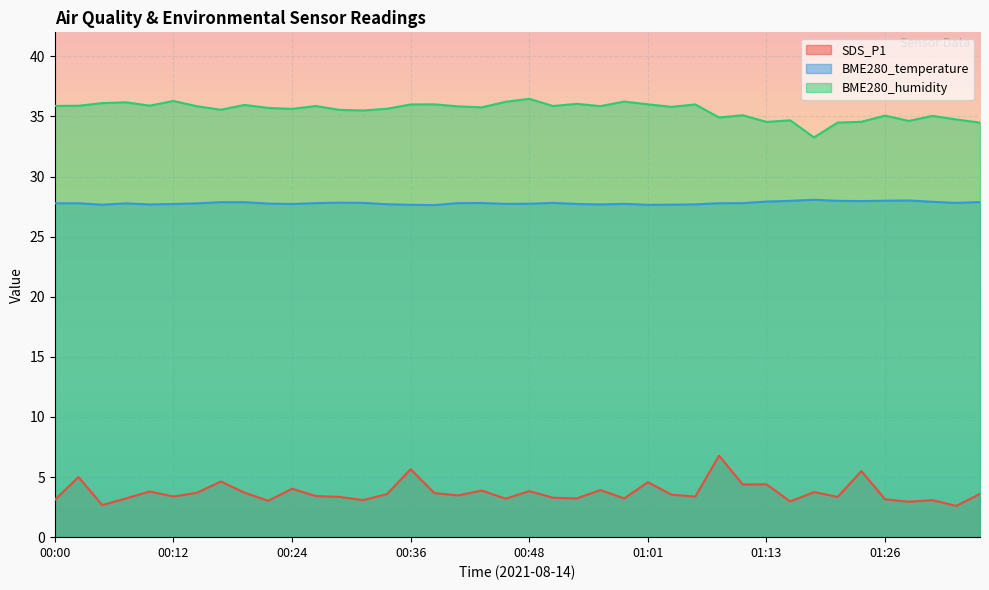

Which category has the highest value in the BME280_humidity series?

00:48